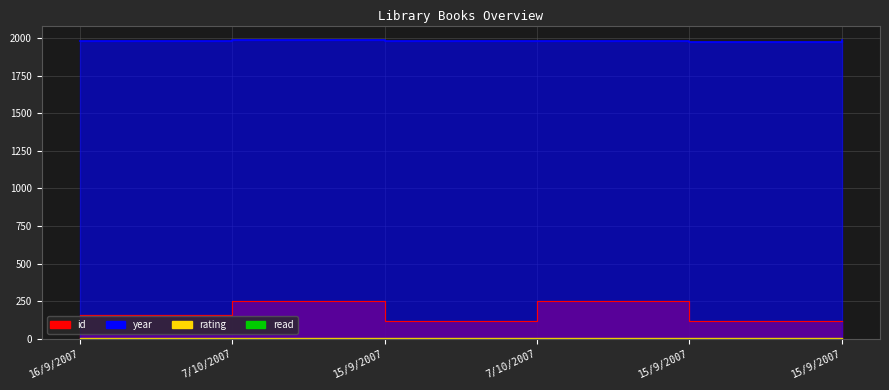

In id, how many points are lower than both neighbors (excluding endpoints)?

1